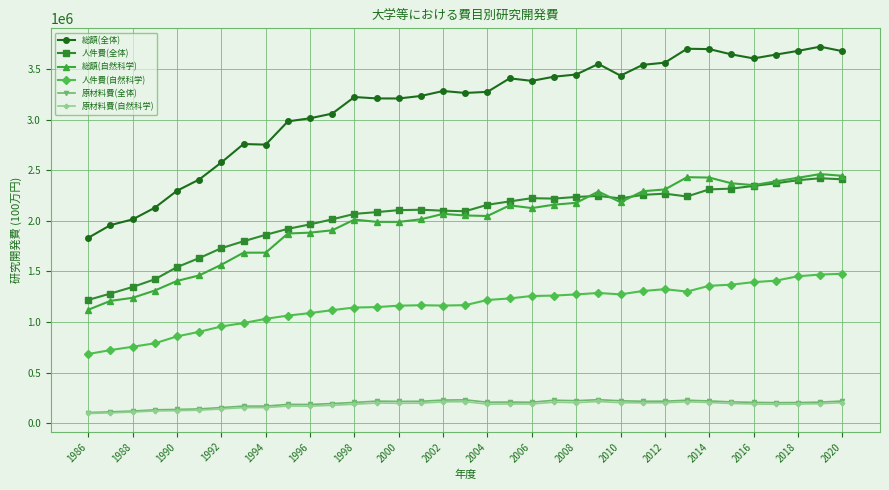

True or false: 原材料費(自然科学) and 総額(自然科学) intersect in this chart.

False